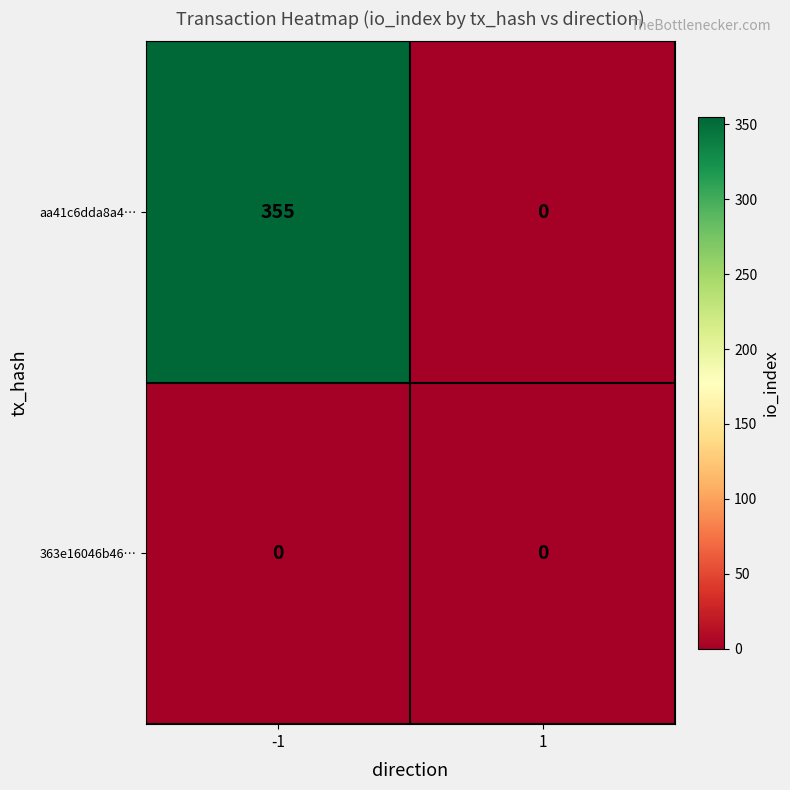

Reading left to right, what are all the values shown in this chart?

aa41c6dda8a4…: 355	0
363e16046b46…: 0	0